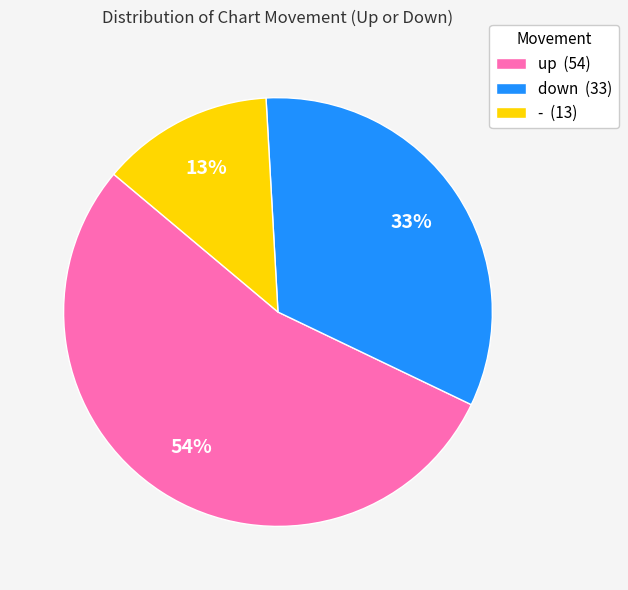

Which slice is the smallest?

-